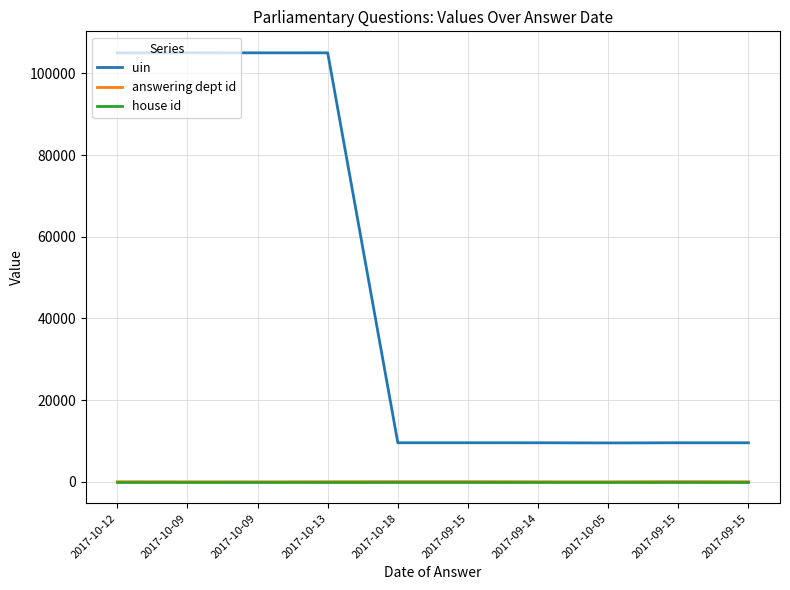

Does the chart have visible grid lines?

Yes